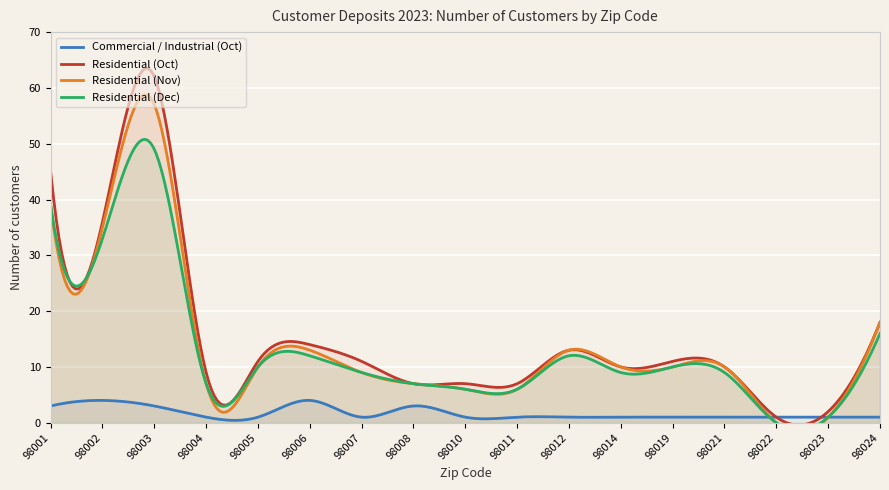

What is the sum of all Residential (Nov) values?

251